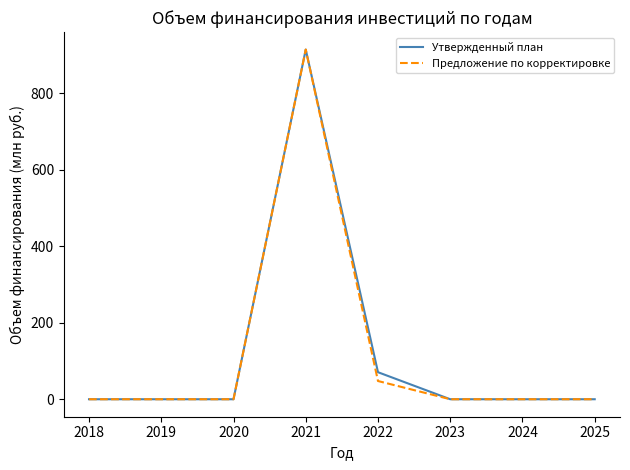

Does the chart display data point markers on the line(s)?

No